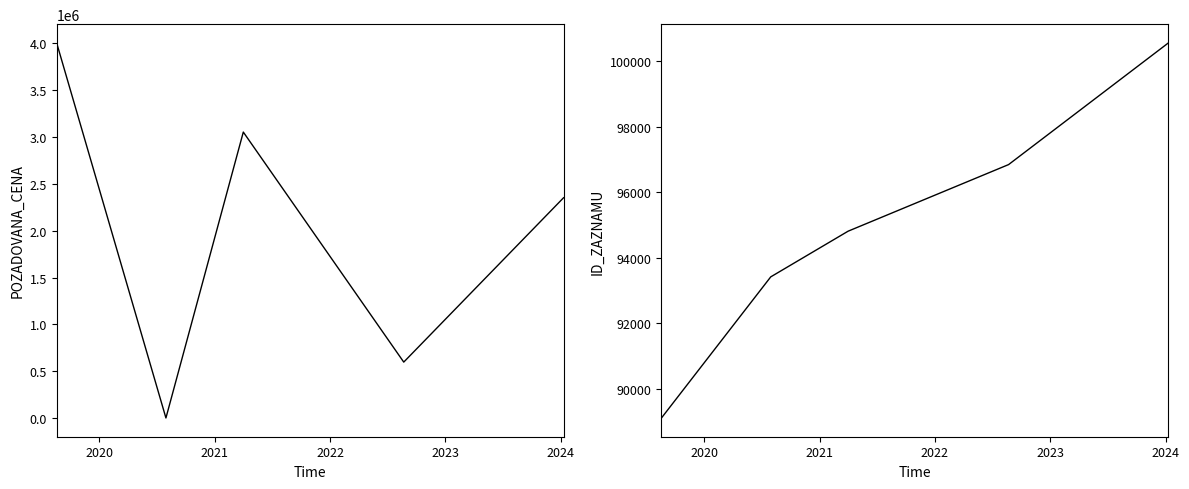

What are all the series names shown in the legend?

POZADOVANA_CENA, ID_ZAZNAMU